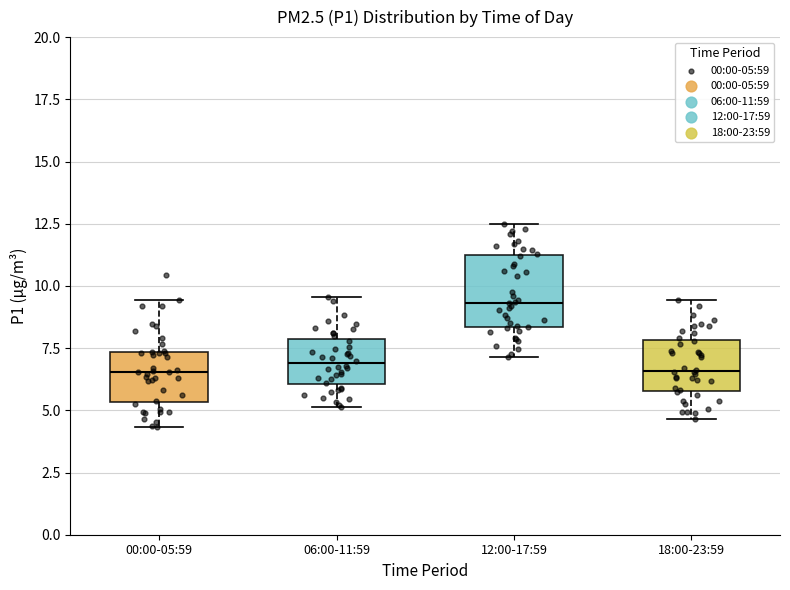

Reading left to right, read every box against the y-axis: the position of its median line, the range the box covers, and the ends of its whiskers. The values are not printed on the chart, so give them approximately, as read against the axis.

00:00-05:59: median 6.5, box 5.5 to 7.5, whiskers 4.5 to 9.5
06:00-11:59: median 7.0, box 6.0 to 8.0, whiskers 5.0 to 9.5
12:00-17:59: median 9.5, box 8.5 to 11.0, whiskers 7.0 to 12.5
18:00-23:59: median 6.5, box 6.0 to 8.0, whiskers 4.5 to 9.5